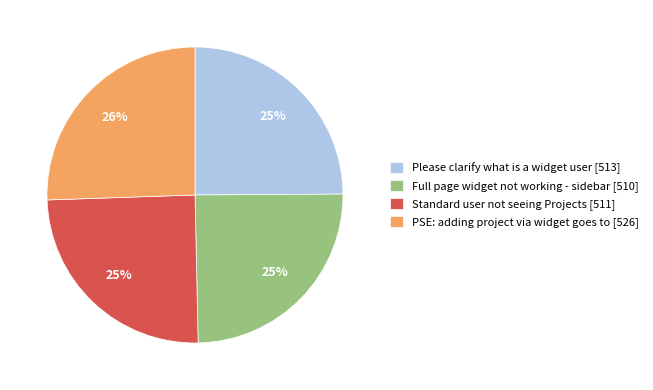

The Standard user not seeing Projects slice represents 25% of the pie. True or false?

True